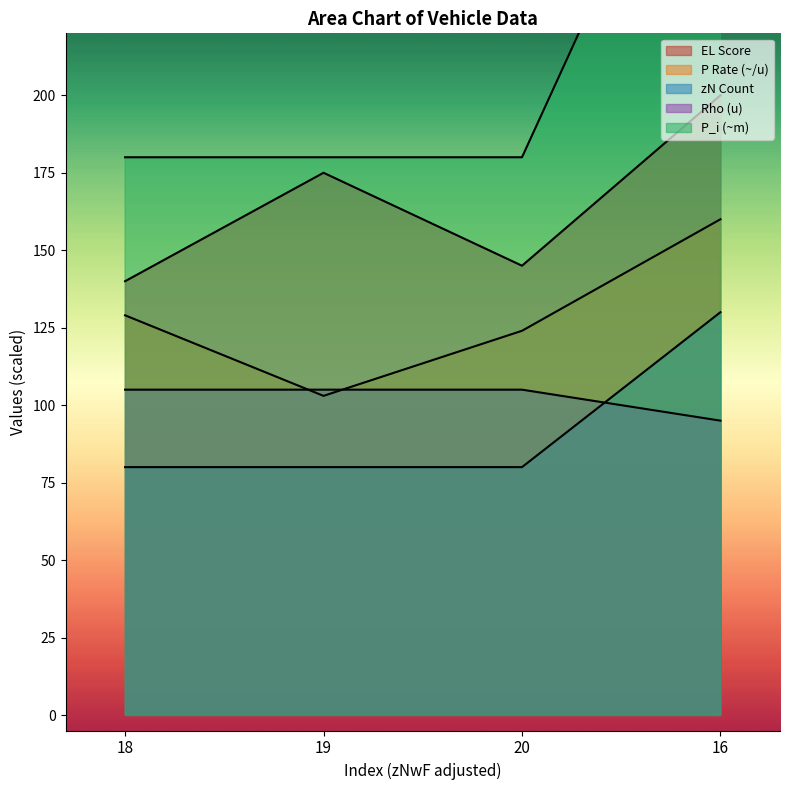

At which category is the sum across all series the highest?

16